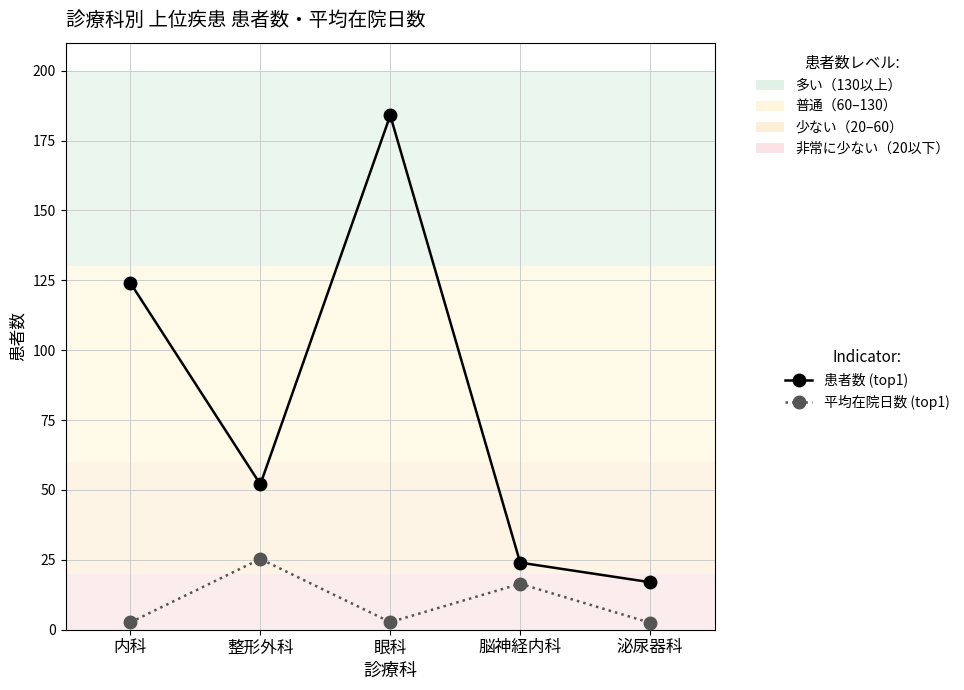

What is the label of the 5th point from the left?

泌尿器科